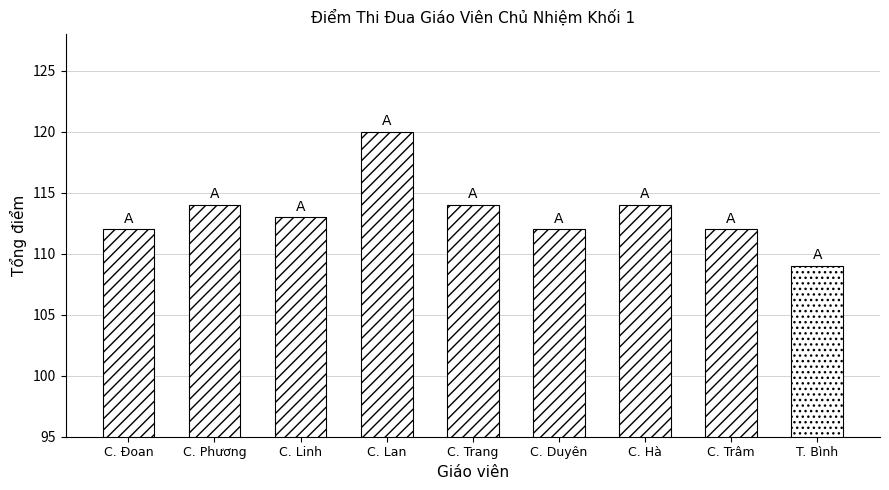

What is the change in value from C. Trâm to T. Bình?

-3